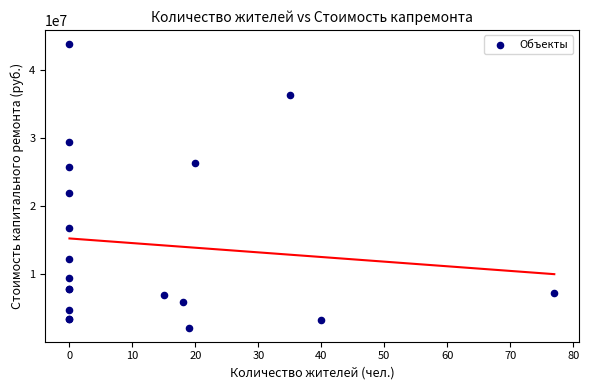

What Y value in the scatter plot is closest to 22974243?

21862000.4